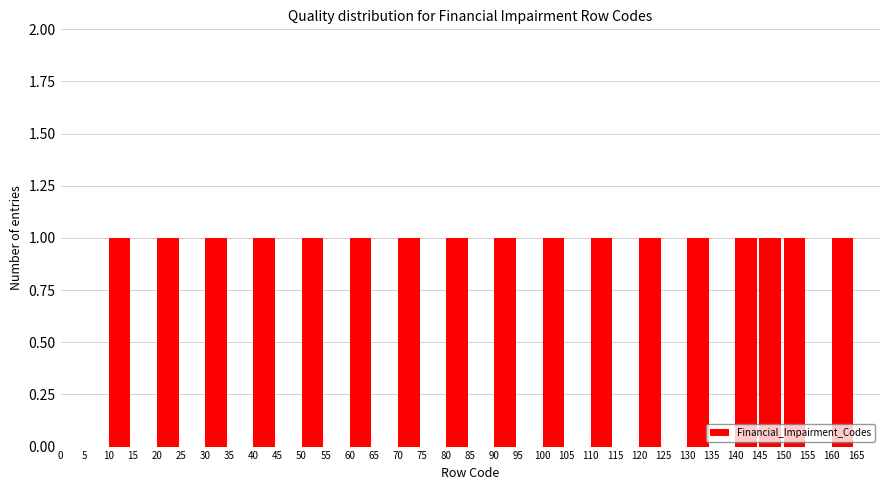

Reading left to right, transcribe this chart: for each bar, give the range it covers on the x-axis and its height. The values are not printed on the chart, so give them approximately, as read against the axis.

0 to 5: 0
5 to 10: 0
10 to 15: 1
15 to 20: 0
20 to 25: 1
25 to 30: 0
30 to 35: 1
35 to 40: 0
40 to 45: 1
45 to 50: 0
50 to 55: 1
55 to 60: 0
60 to 65: 1
65 to 70: 0
70 to 75: 1
75 to 80: 0
80 to 85: 1
85 to 90: 0
90 to 95: 1
95 to 100: 0
100 to 105: 1
105 to 110: 0
110 to 115: 1
115 to 120: 0
120 to 125: 1
125 to 130: 0
130 to 135: 1
135 to 140: 0
140 to 145: 1
145 to 150: 1
150 to 155: 1
155 to 160: 0
160 to 165: 1
165 to 170: 0